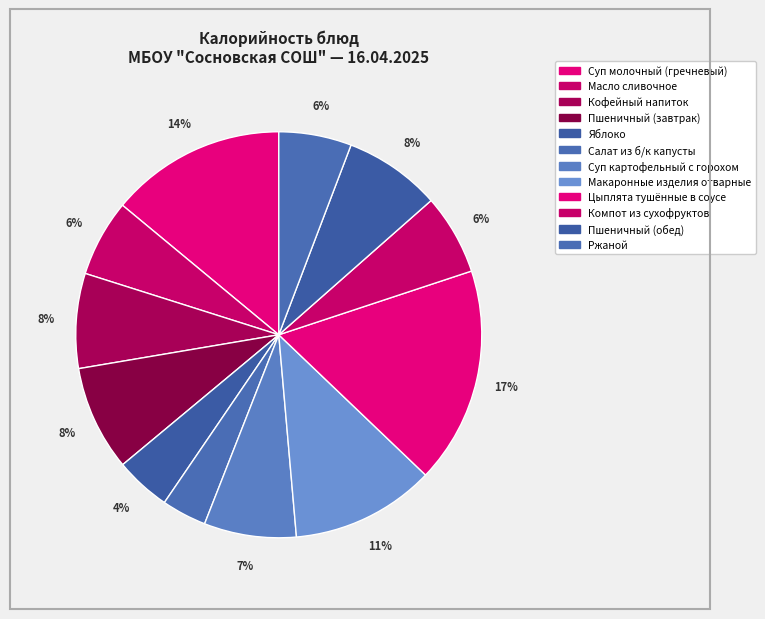

Count the number of slices in the pie.

12